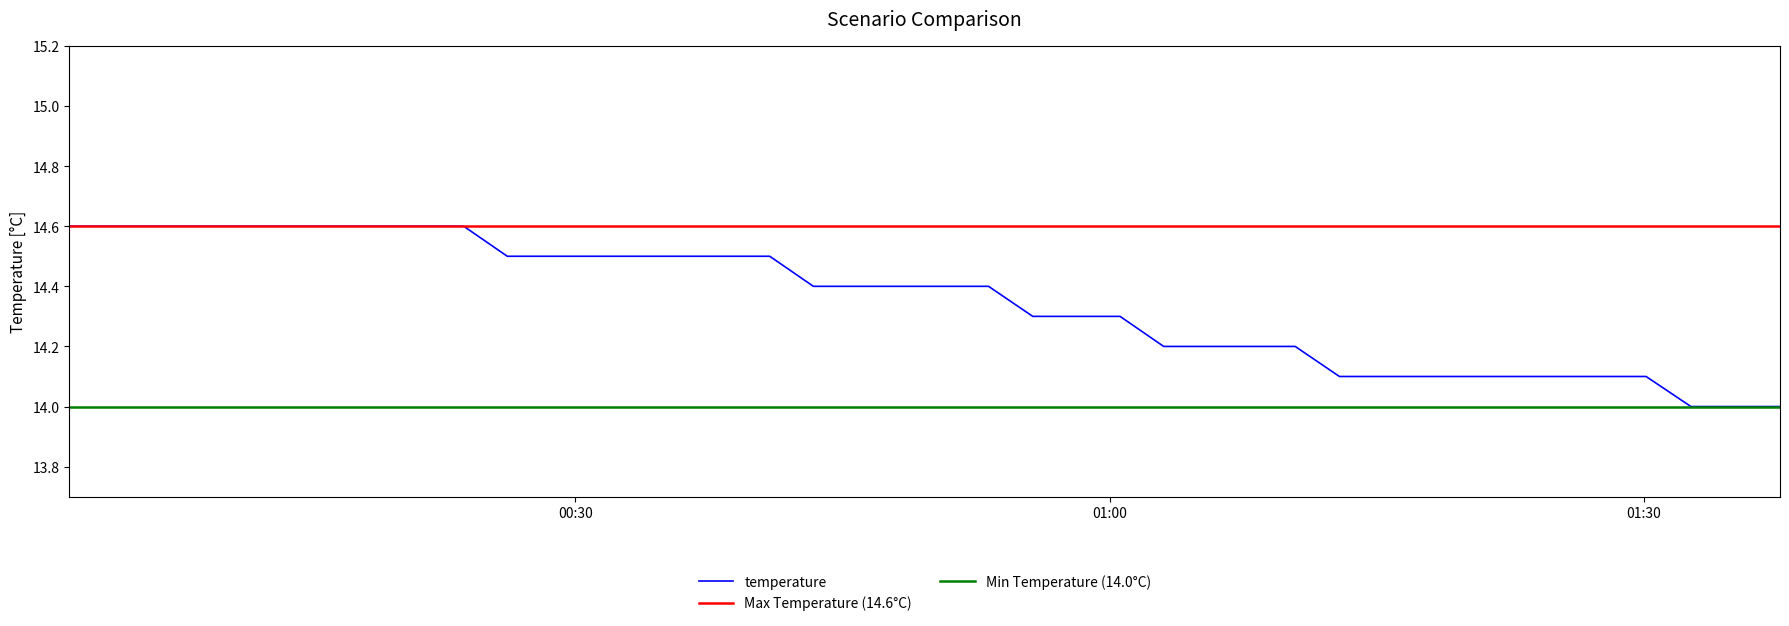

What is the sum of all values?

574.0